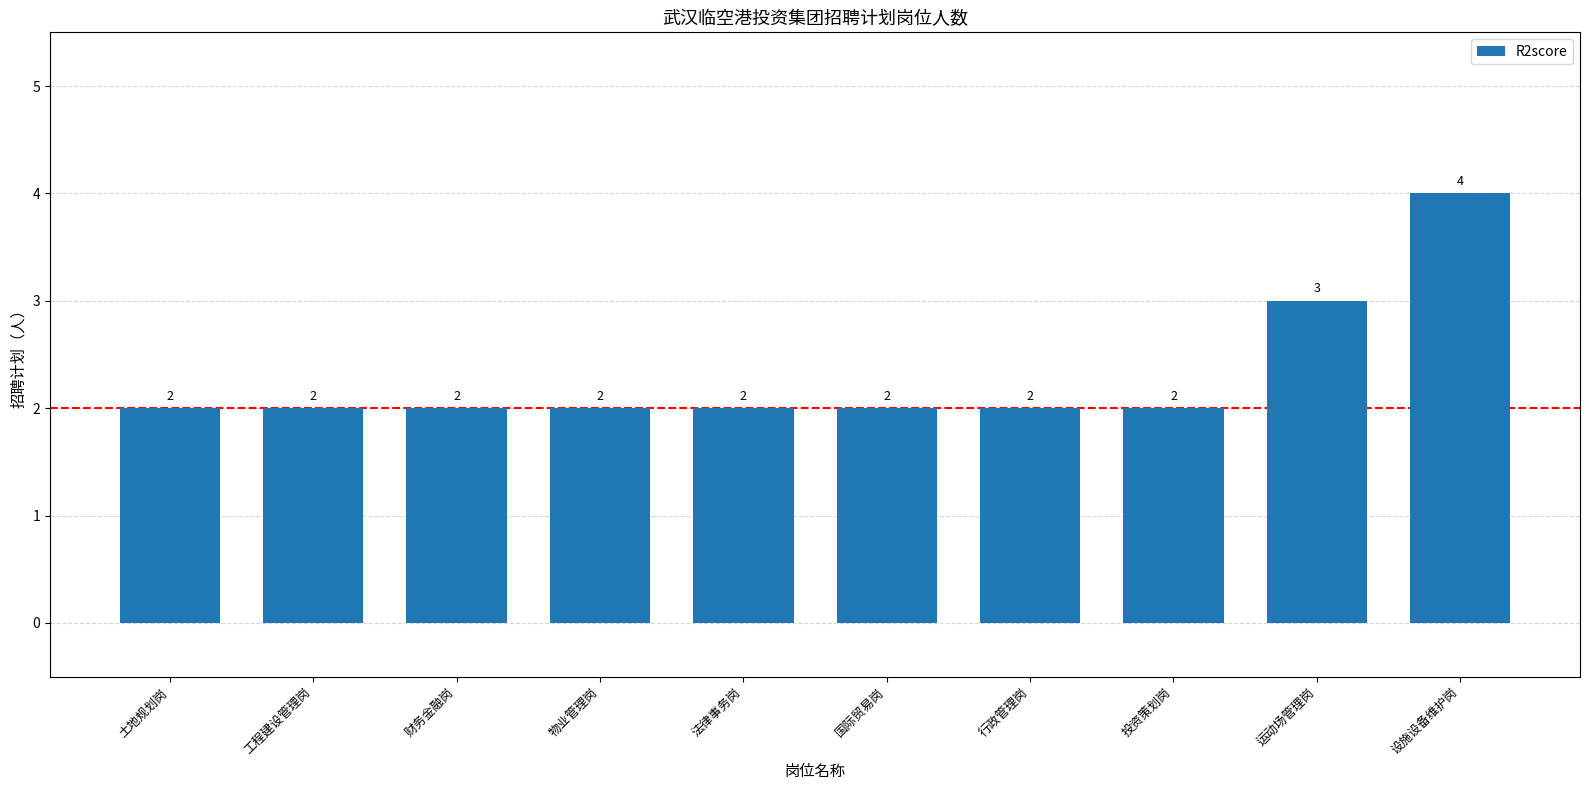

How many series are shown in this chart?

1